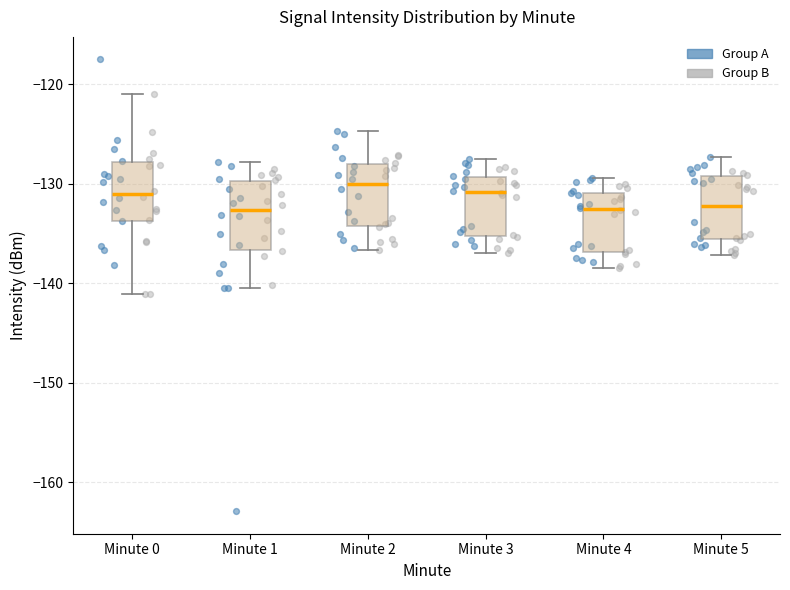

Where does the upper whisker of the box for Minute 2 end on the y-axis? The values are not printed on the chart, so give them approximately, as read against the axis.

-125